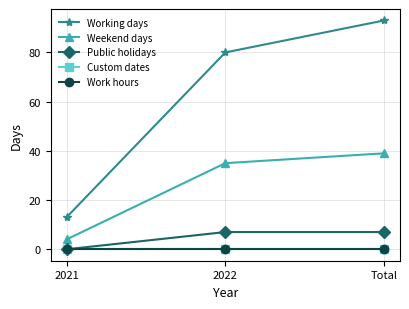

Which has a higher value, 2021 or Total?

Total